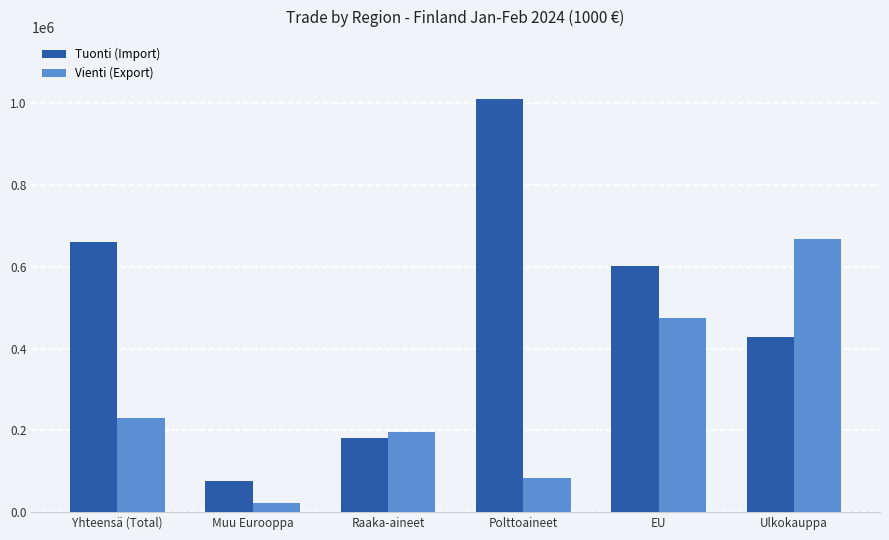

Is the value of Tuonti (Import) at Ulkokauppa greater than the value of Vienti (Export) at Ulkokauppa?

No